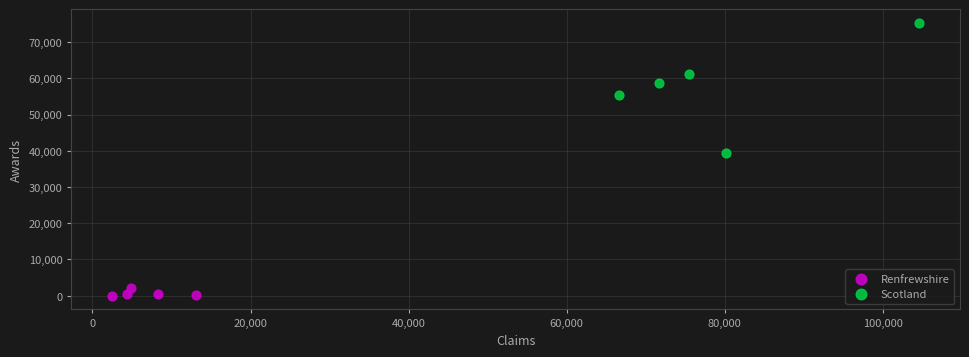

Which series contains the lowest Y value?

Renfrewshire